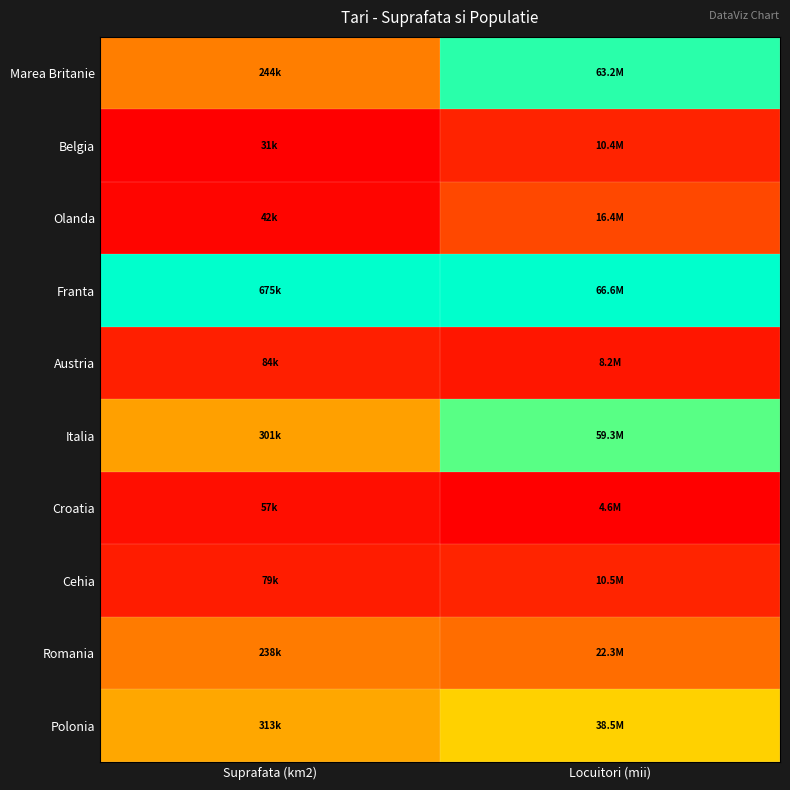

List the series in order of their peak value, highest first.

Franta, Marea Britanie, Italia, Polonia, Romania, Olanda, Cehia, Belgia, Austria, Croatia